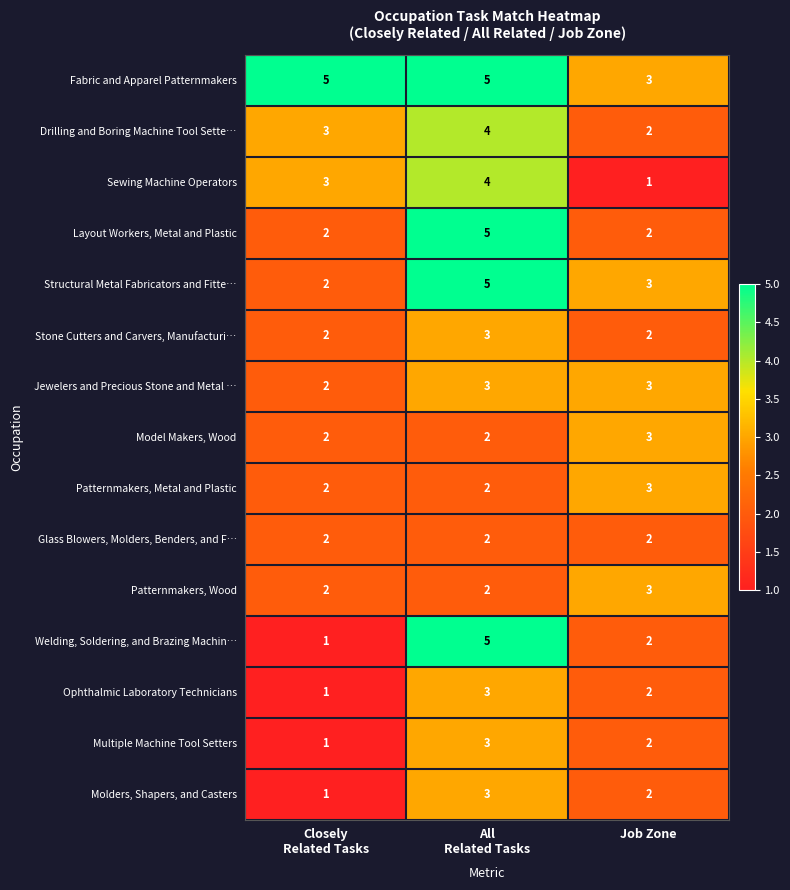

Between Closely
Related Tasks and All
Related Tasks, which series saw the biggest shift?

Welding, Soldering, and Brazing Machin…